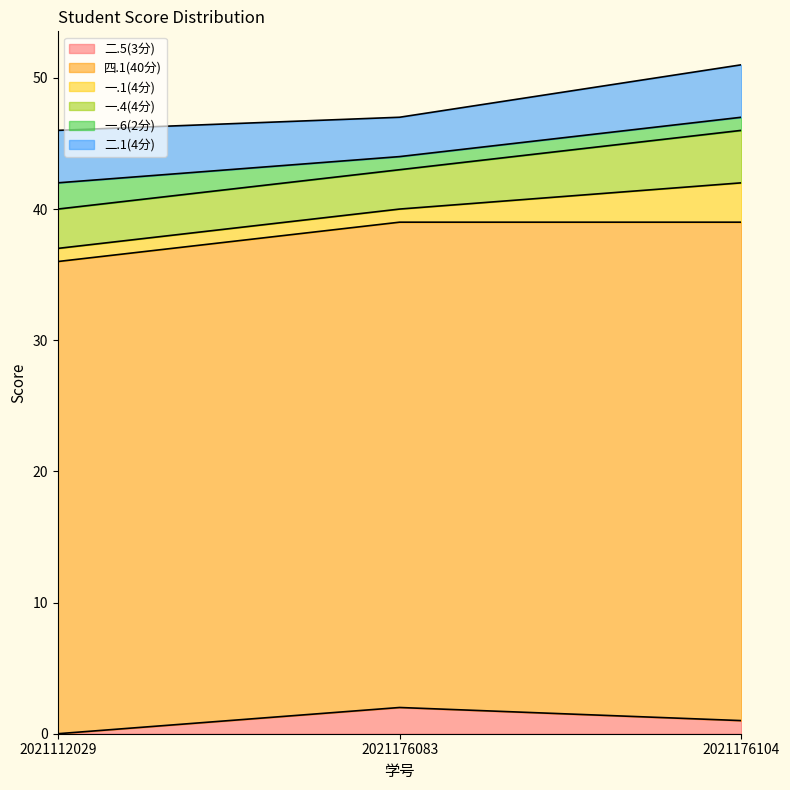

The 二.5(3分) series shows 1 at 2021176104. True or false?

True